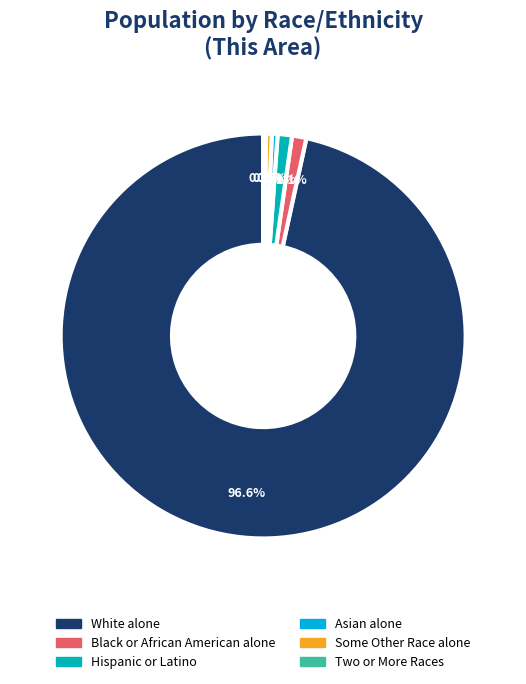

Do White alone and Some Other Race alone together represent more than half of the pie?

Yes